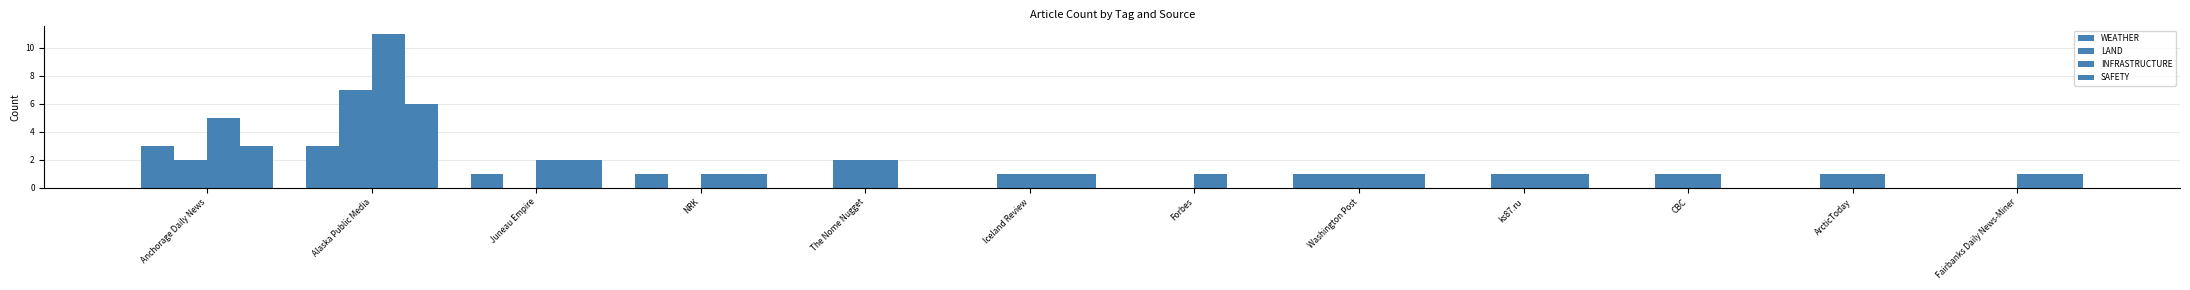

Are the bars horizontal?

No